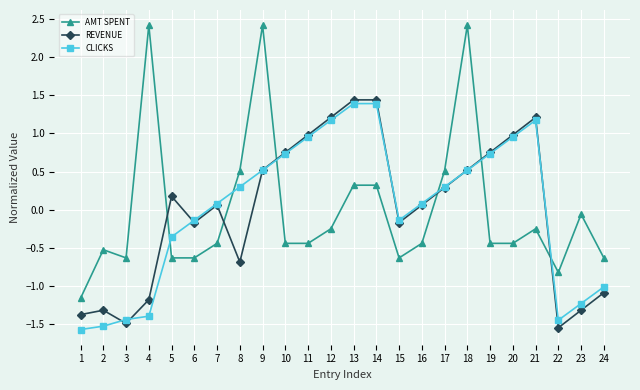

How many data points in REVENUE are less than 0?

10